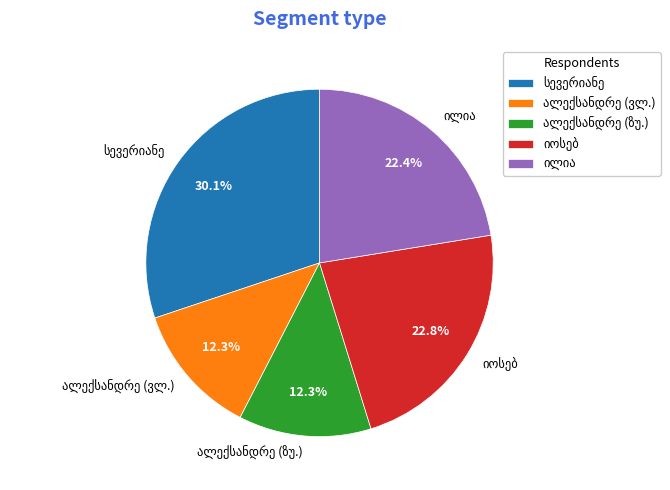

Is there any slice that represents more than half of the pie?

No